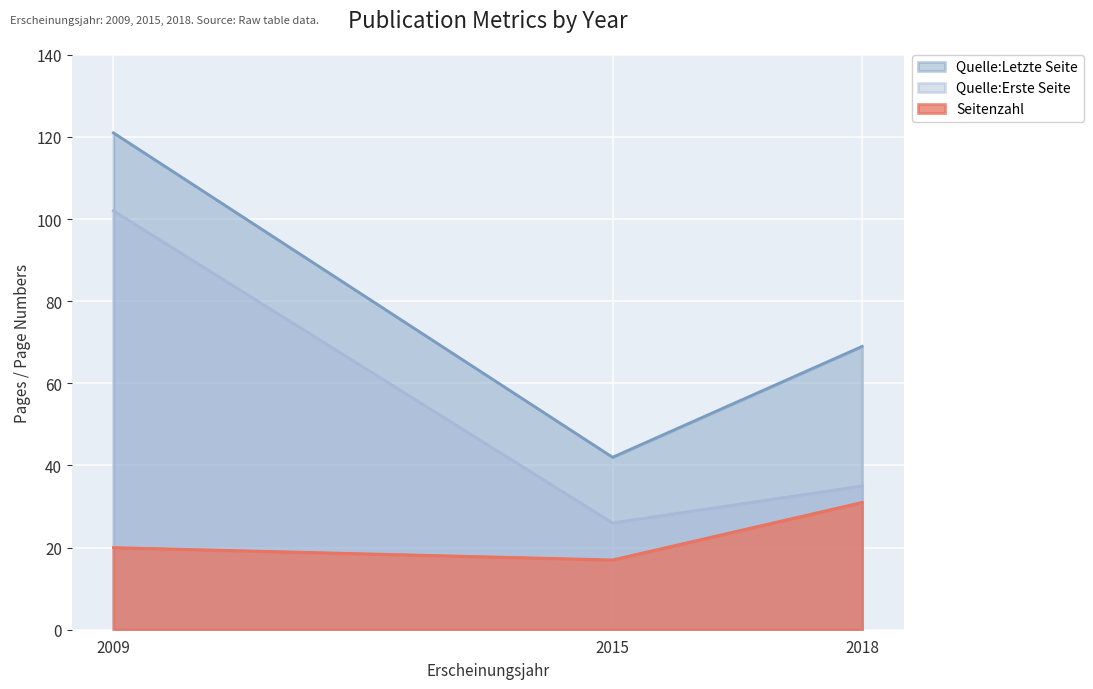

What is the lowest value of the Seitenzahl series?

17